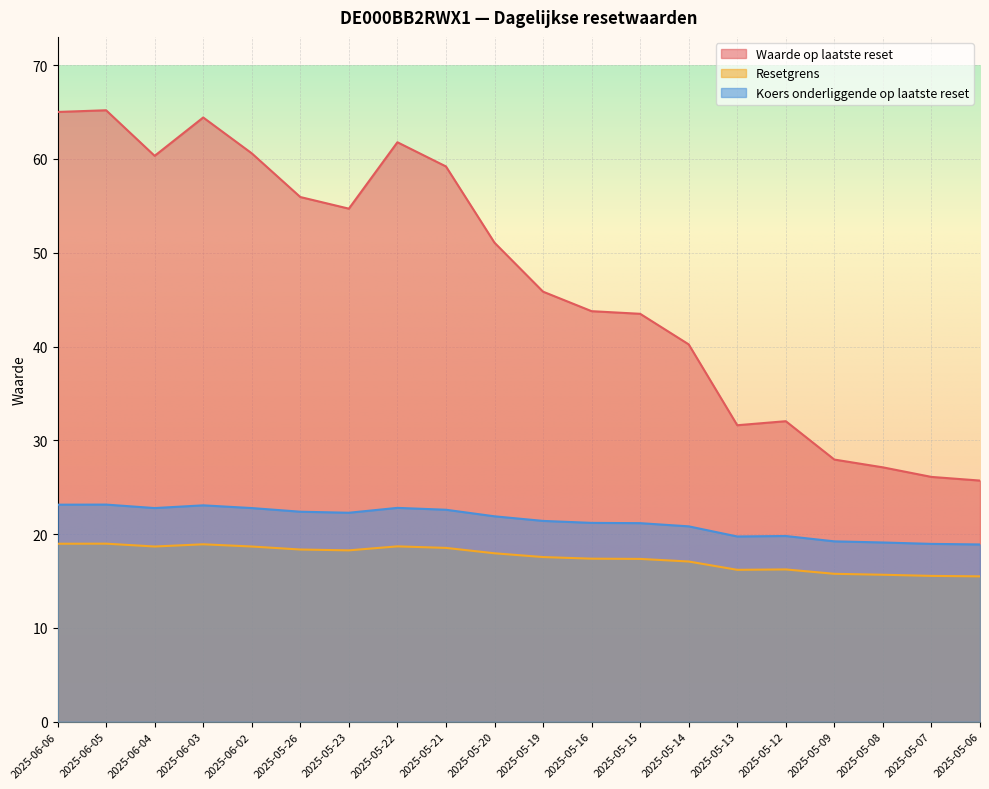

Reading left to right, transcribe all the data shown in this chart.

Waarde op laatste reset: 2025-06-06=65.0	2025-06-05=65.2	2025-06-04=60.3	2025-06-03=64.4	2025-06-02=60.6	2025-05-26=55.9	2025-05-23=54.7	2025-05-22=61.8	2025-05-21=59.2	2025-05-20=51.1	2025-05-19=45.9	2025-05-16=43.8	2025-05-15=43.5	2025-05-14=40.2	2025-05-13=31.6	2025-05-12=32.0	2025-05-09=27.9	2025-05-08=27.1	2025-05-07=26.1	2025-05-06=25.7
Resetgrens: 2025-06-06=19.0	2025-06-05=19.0	2025-06-04=18.7	2025-06-03=18.9	2025-06-02=18.7	2025-05-26=18.4	2025-05-23=18.3	2025-05-22=18.7	2025-05-21=18.5	2025-05-20=18.0	2025-05-19=17.6	2025-05-16=17.4	2025-05-15=17.4	2025-05-14=17.1	2025-05-13=16.2	2025-05-12=16.2	2025-05-09=15.8	2025-05-08=15.7	2025-05-07=15.5	2025-05-06=15.5
Koers onderliggende op laatste reset: 2025-06-06=23.1	2025-06-05=23.1	2025-06-04=22.8	2025-06-03=23.1	2025-06-02=22.8	2025-05-26=22.4	2025-05-23=22.3	2025-05-22=22.8	2025-05-21=22.6	2025-05-20=21.9	2025-05-19=21.4	2025-05-16=21.2	2025-05-15=21.2	2025-05-14=20.8	2025-05-13=19.8	2025-05-12=19.8	2025-05-09=19.2	2025-05-08=19.1	2025-05-07=19.0	2025-05-06=18.9